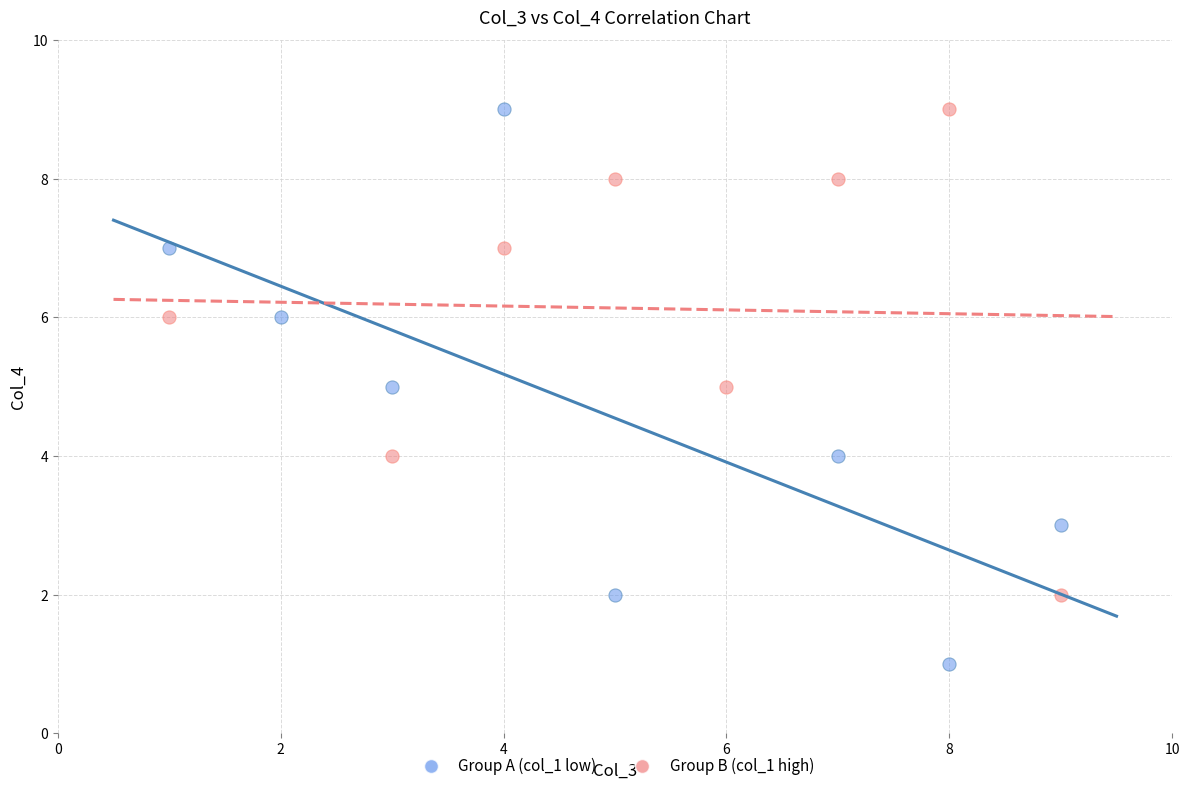

What are all the series names shown in the legend?

Group A (col_1 low), Group B (col_1 high)